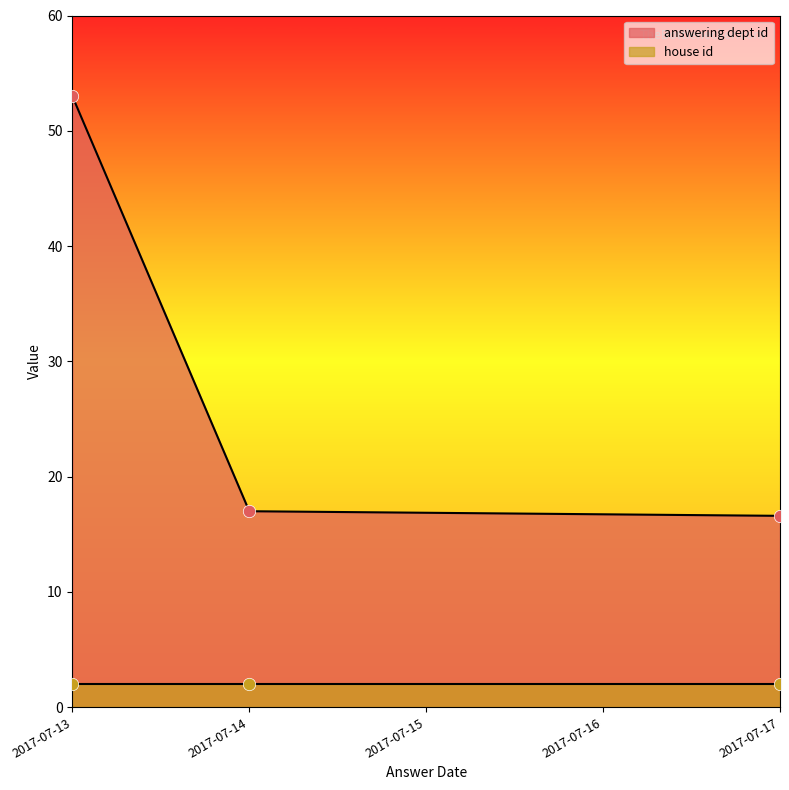

What is the total value across all series at 2017-07-13?

55